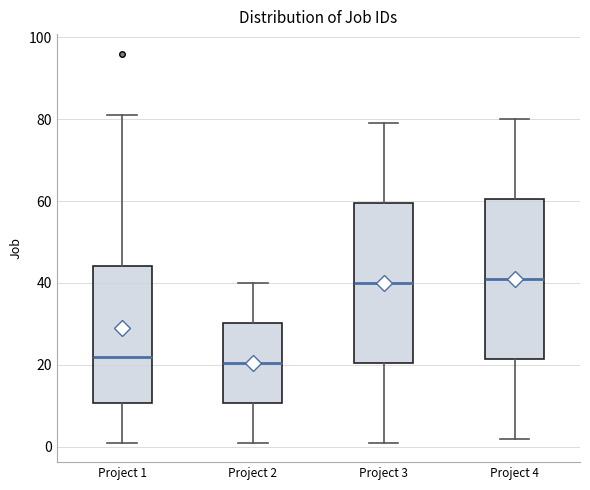

Reading left to right, transcribe this box plot: for each box, give where its median line is, the range the box spans, and where its two whiskers end, as read against the y-axis. The values are not printed on the chart, so give them approximately, as read against the axis.

Project 1: median 22, box 10 to 44, whiskers 2 to 82
Project 2: median 20, box 10 to 30, whiskers 2 to 40
Project 3: median 40, box 20 to 60, whiskers 2 to 80
Project 4: median 42, box 22 to 60, whiskers 2 to 80